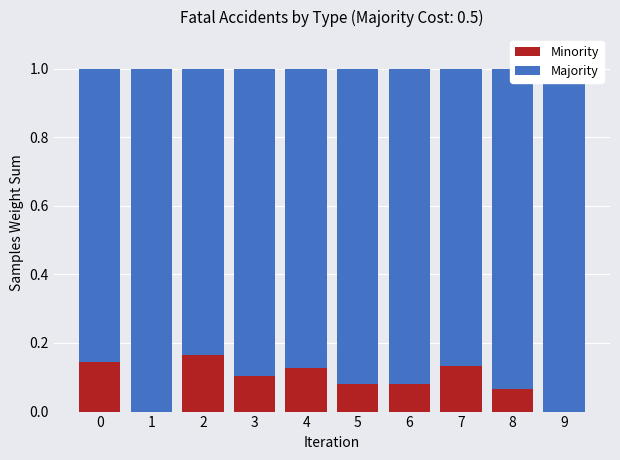

What is the approximate value of Majority at 5?

0.9